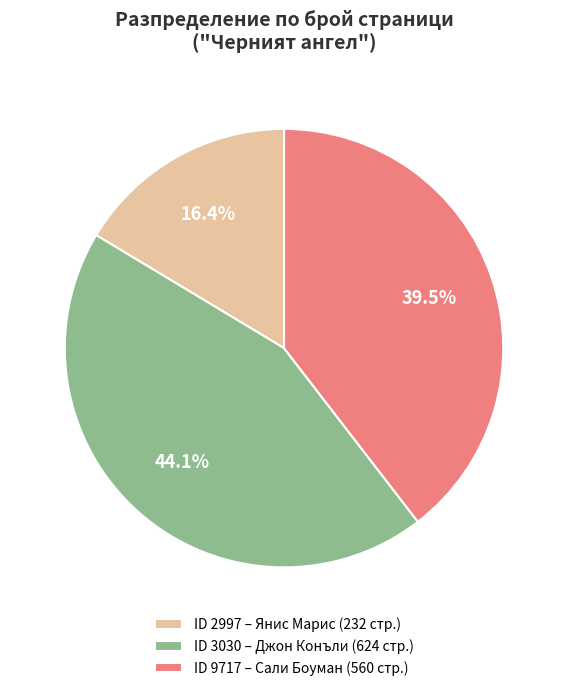

What is the ratio of the value at ID 9717 – Сали Боуман (560 стр.) to the value at ID 2997 – Янис Марис (232 стр.)?

2.4